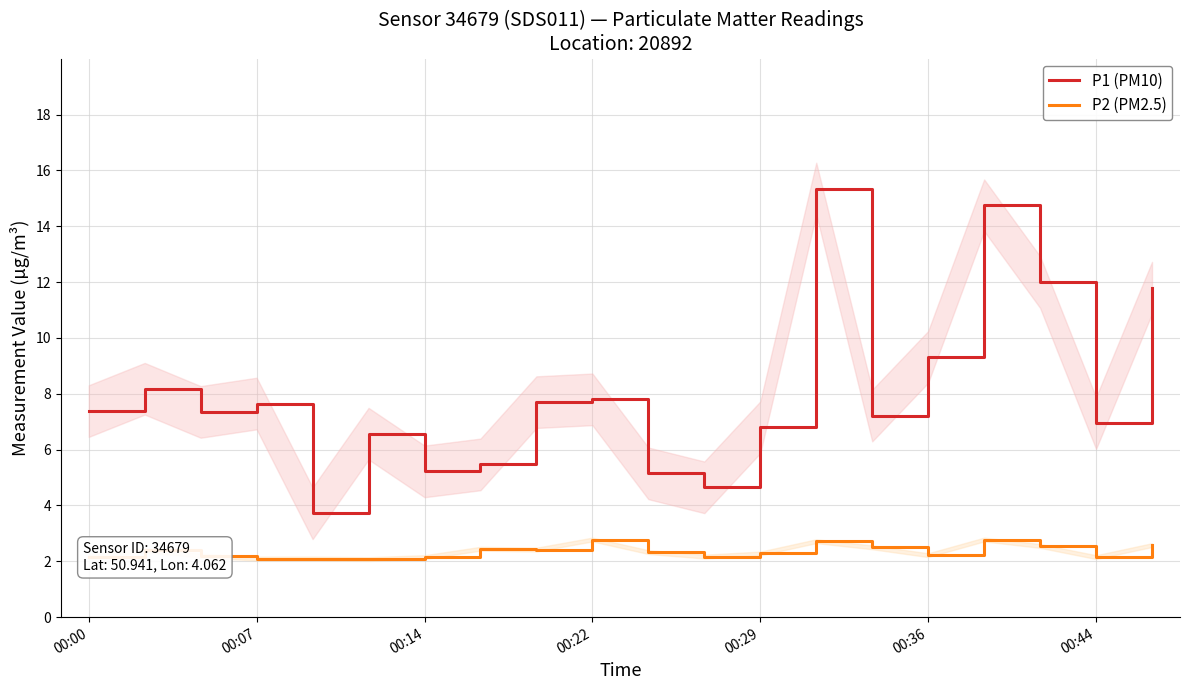

What is the spread (max minus min) of values at 16?

12.0